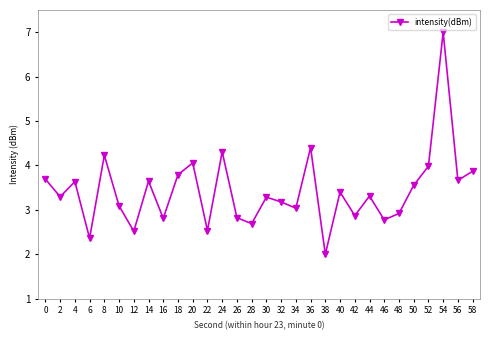

What is the smallest value displayed?

2.0